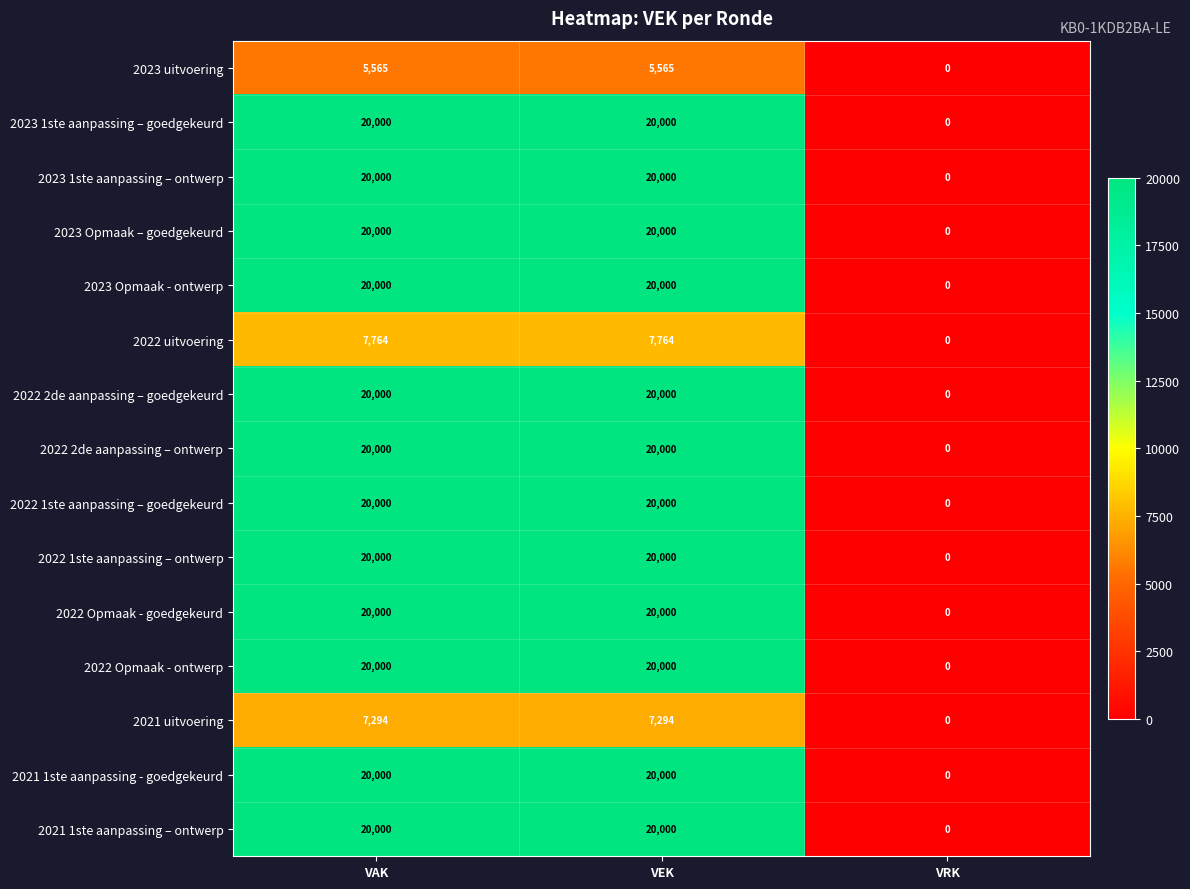

How many 2023 Opmaak - ontwerp values are between 0 and 20000?

3